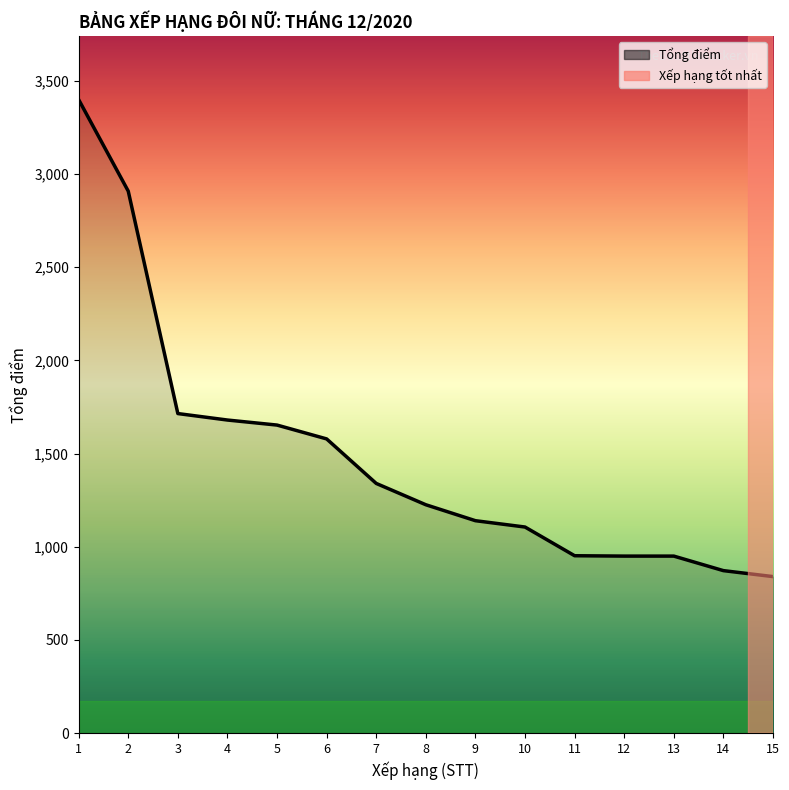

What is the sum of the values at 13 and 2?

3858.6